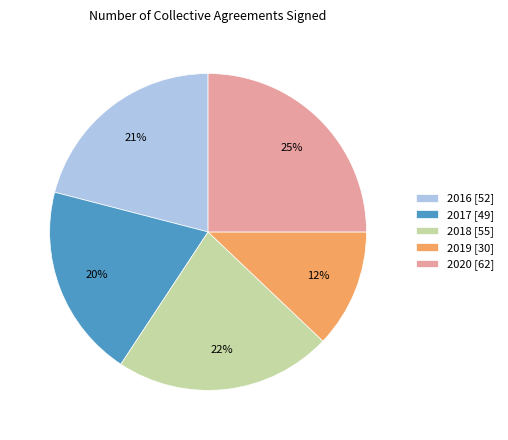

Which slice is the largest?

2020